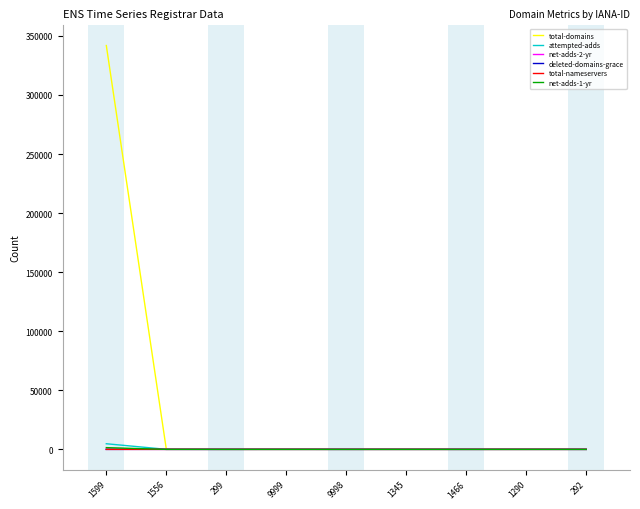

What is the minimum value for total-domains?

1